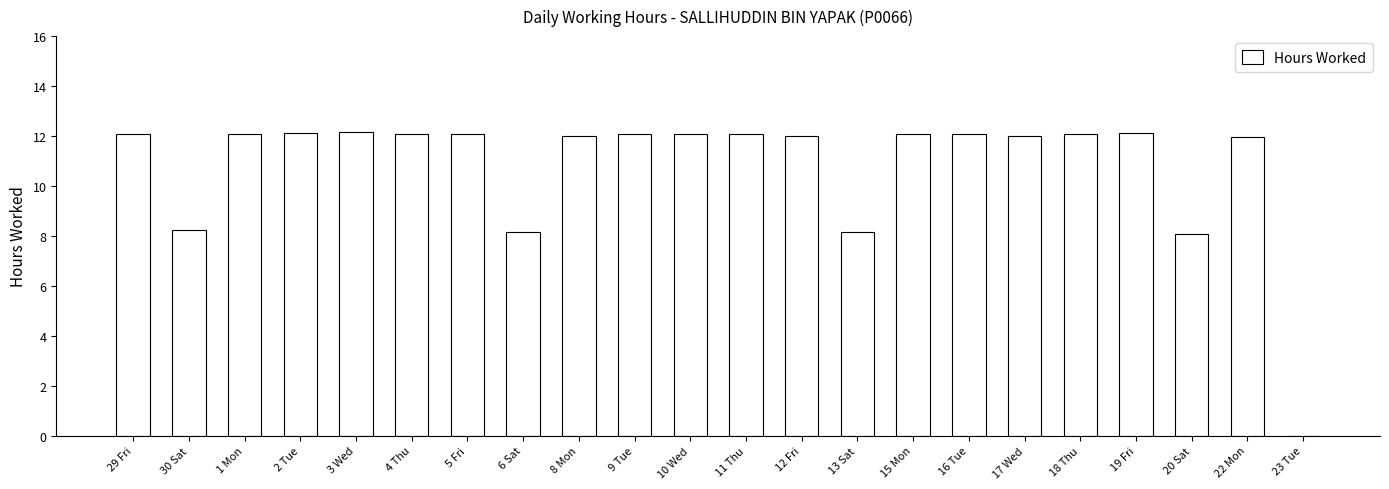

What is the greatest value displayed?

12.1